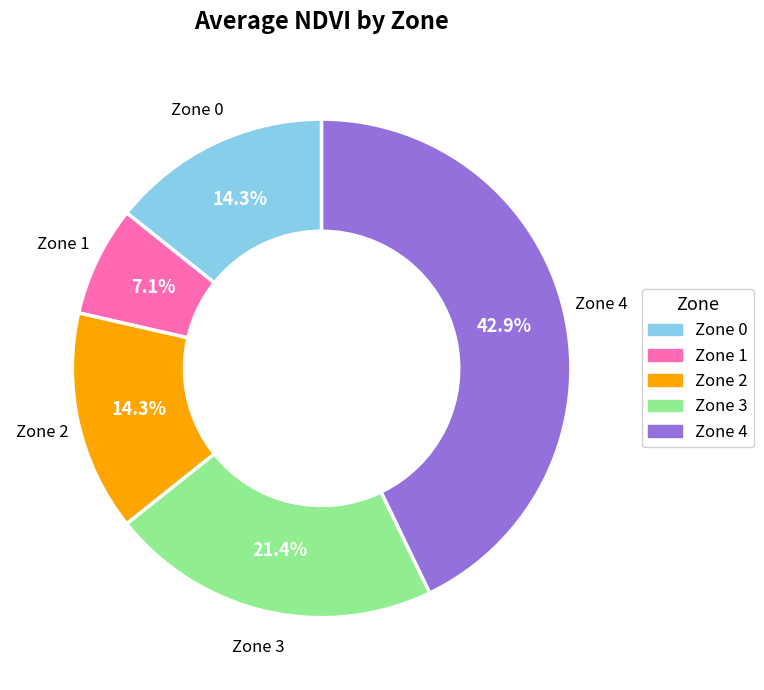

Count the number of slices in the pie.

5